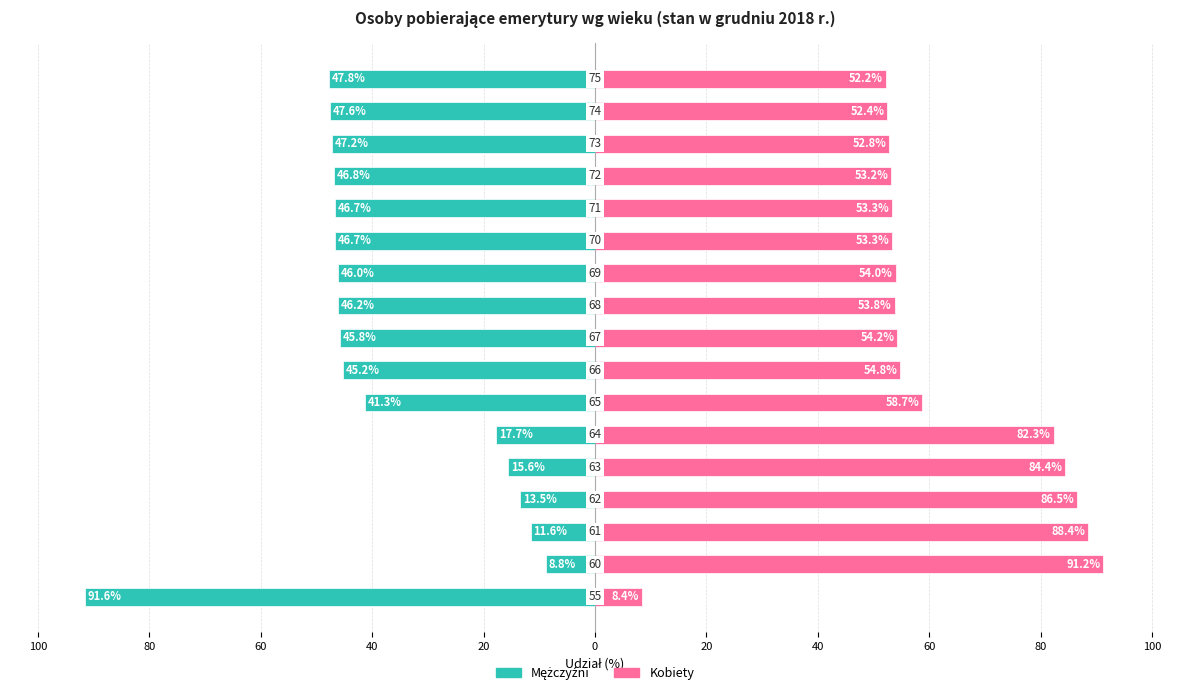

True or false: Kobiety has a value of 25.3 at 16.

False